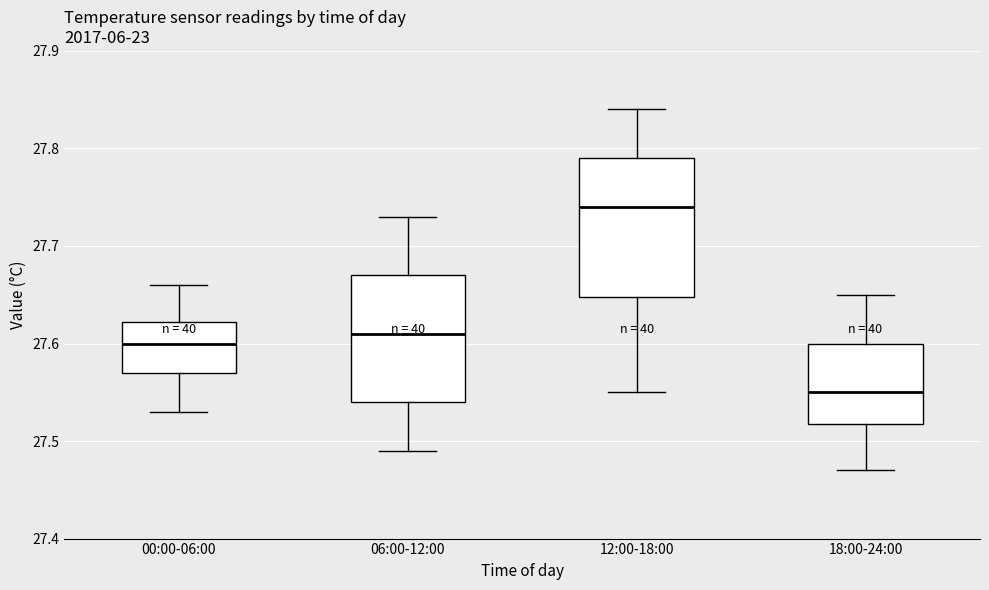

Reading left to right, transcribe this box plot: for each box, give where its median line is, the range the box spans, and where its two whiskers end, as read against the y-axis. The values are not printed on the chart, so give them approximately, as read against the axis.

00:00-06:00: median 27.60, box 27.57 to 27.62, whiskers 27.53 to 27.66
06:00-12:00: median 27.61, box 27.54 to 27.67, whiskers 27.49 to 27.73
12:00-18:00: median 27.74, box 27.65 to 27.79, whiskers 27.55 to 27.84
18:00-24:00: median 27.55, box 27.52 to 27.60, whiskers 27.47 to 27.65